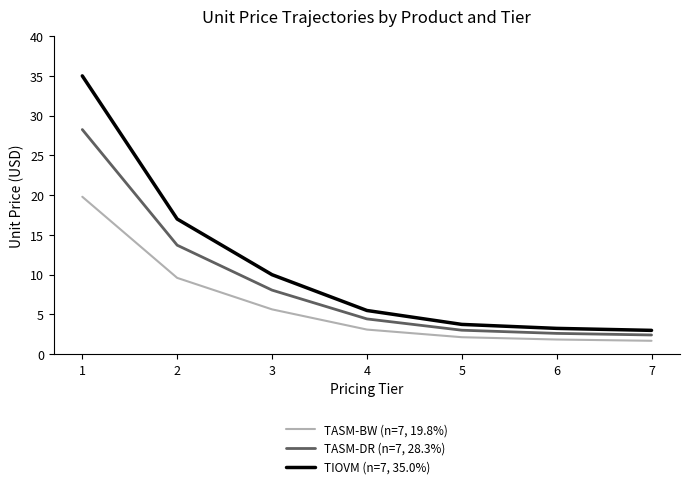

What is the difference between the maximum and minimum values in the TASM-BW (n=7, 19.8%) series?

18.1